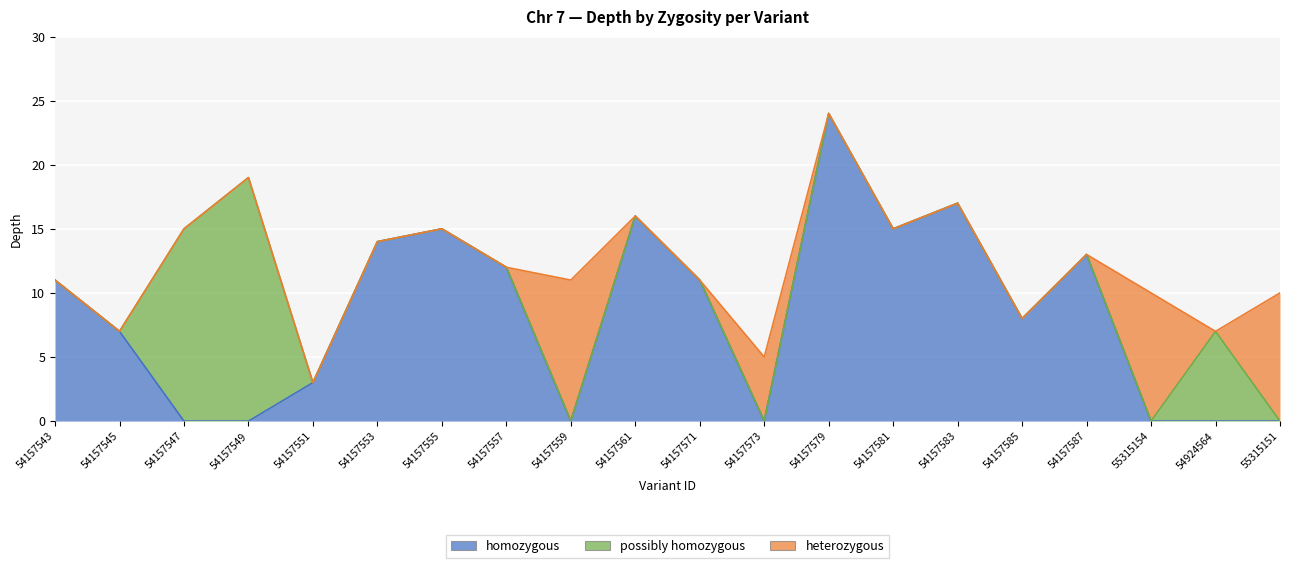

What is the sum of all heterozygous values?

36